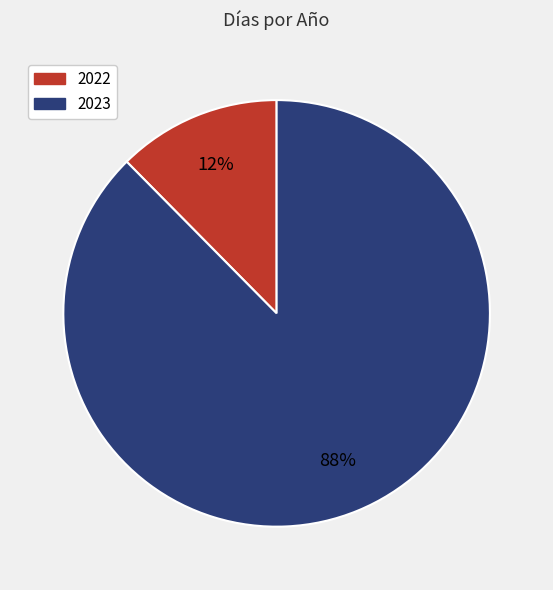

Rank the categories by value from highest to lowest.

2023, 2022